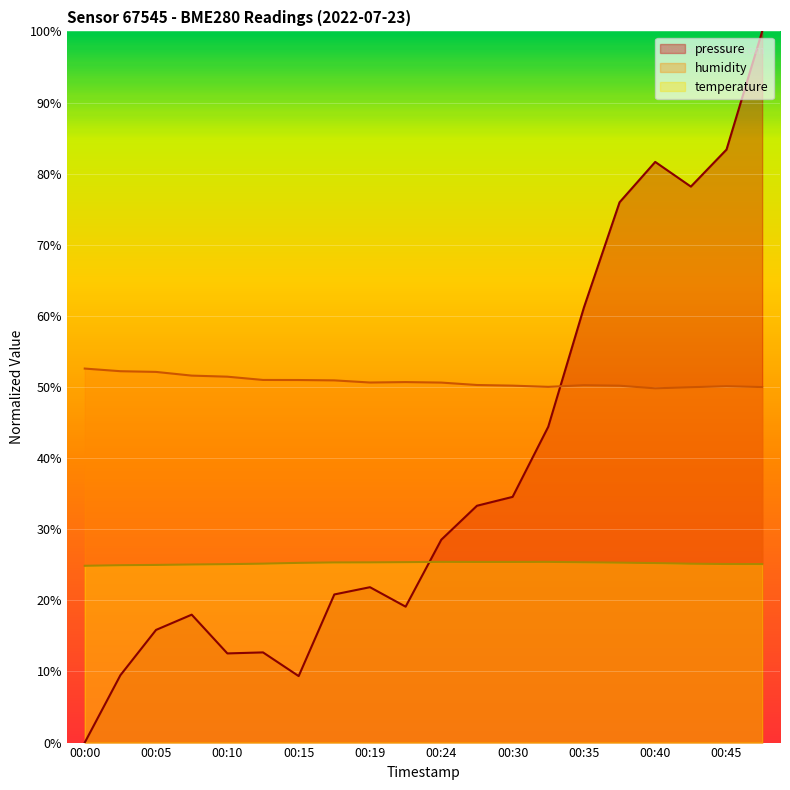

Which series has the largest total across all categories?

humidity